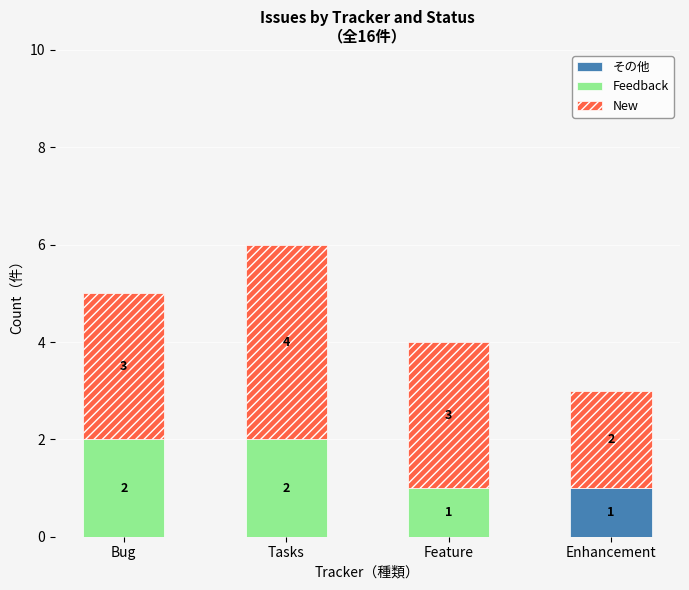

Which category has the highest value in the その他 series?

Enhancement